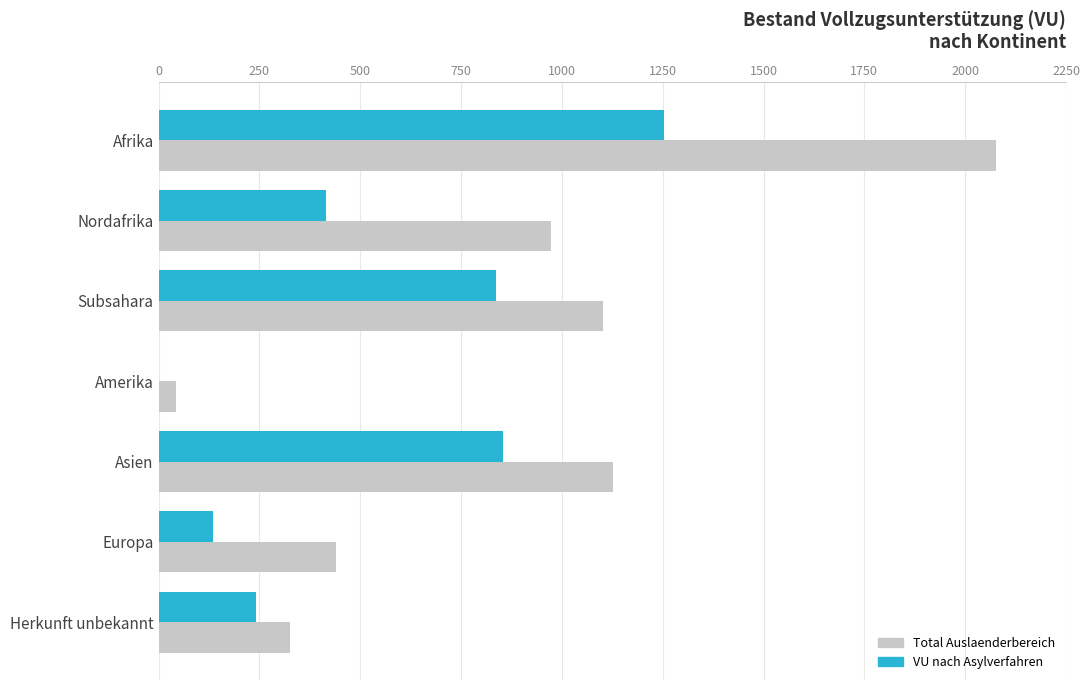

What is the sum of all Total Auslaenderbereich values?

6087